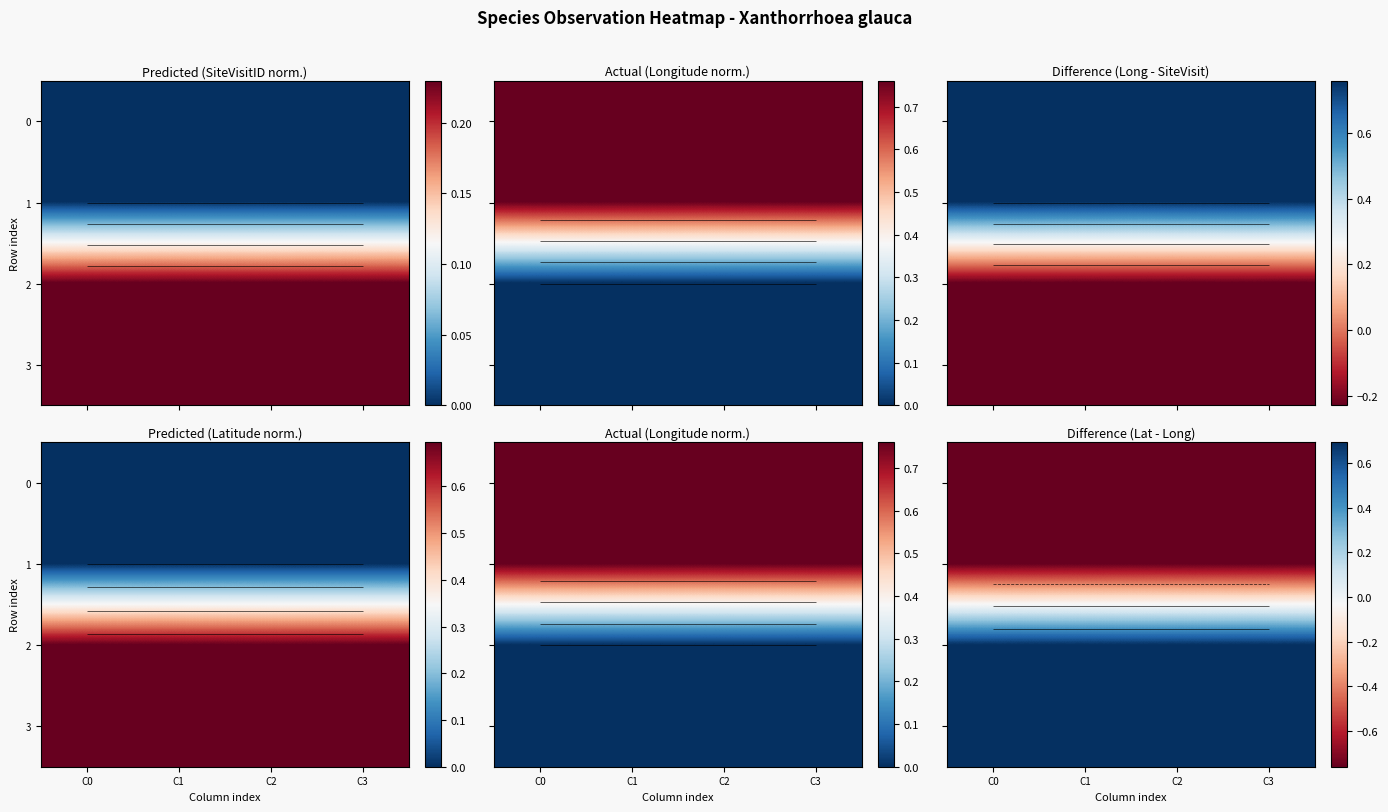

How many series are shown in this chart?

4